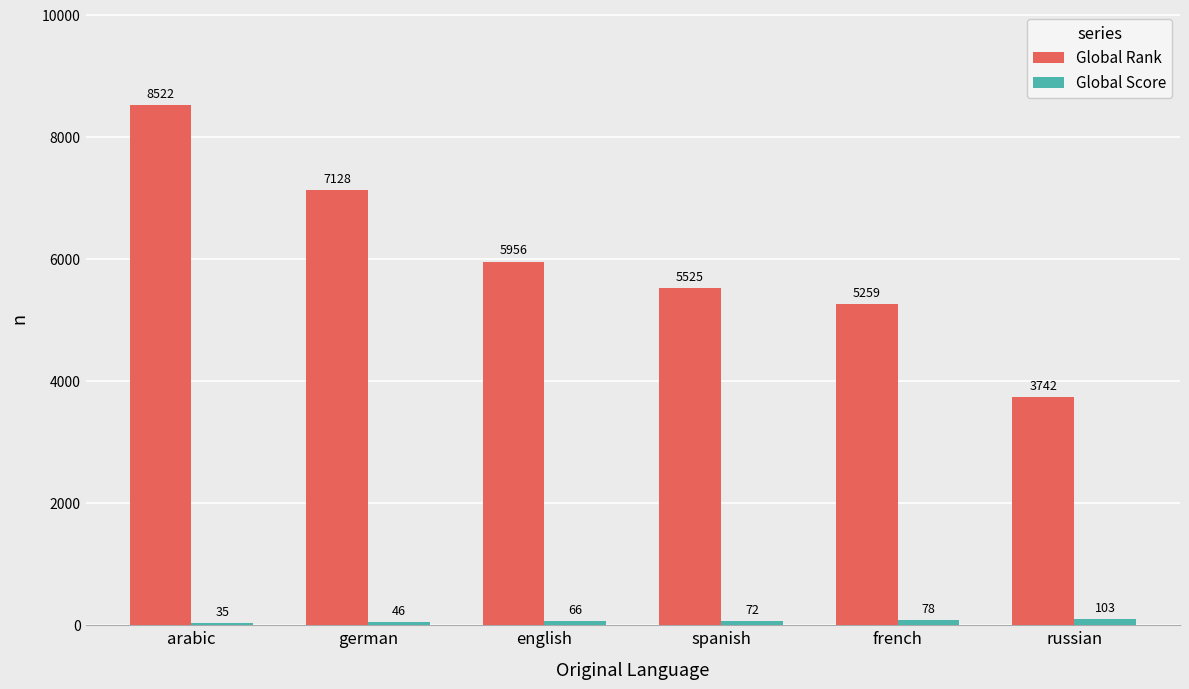

What is the label of the 2nd bar from the left?

german